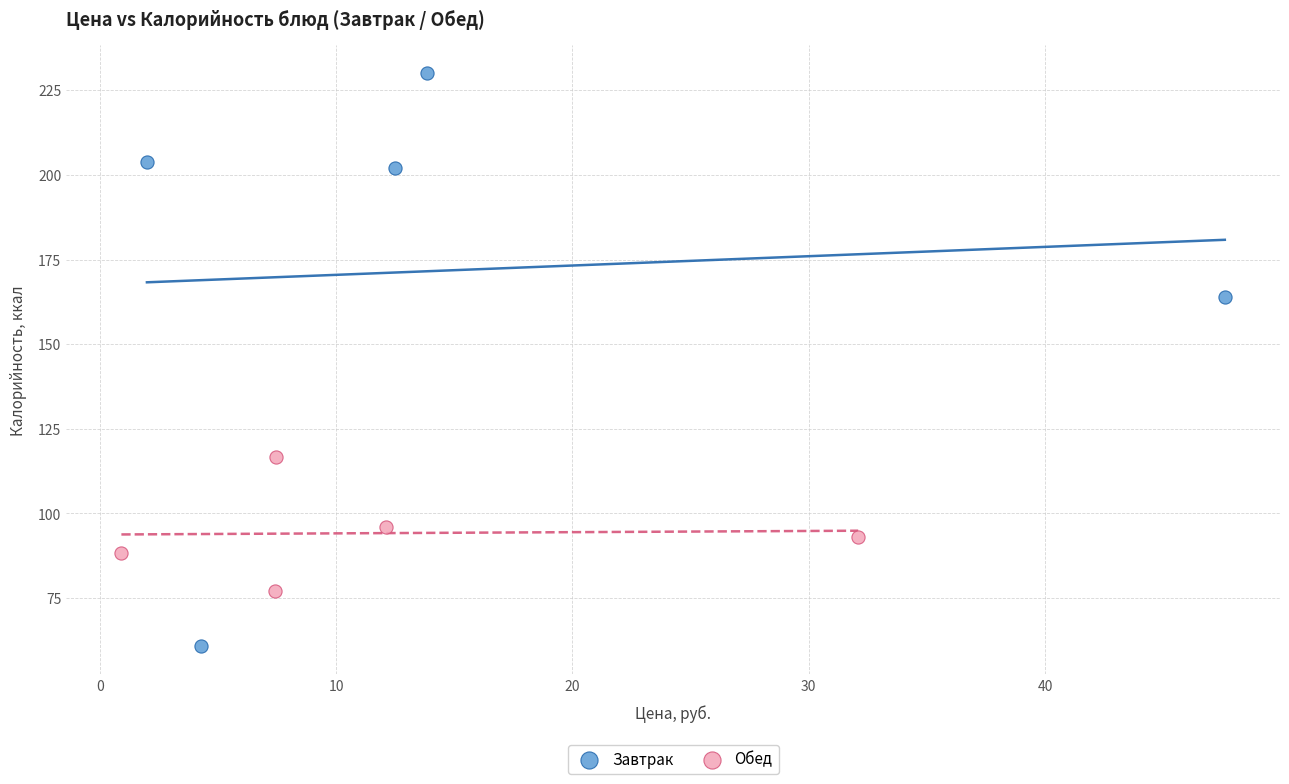

Which series has the widest spread of Y values?

Завтрак